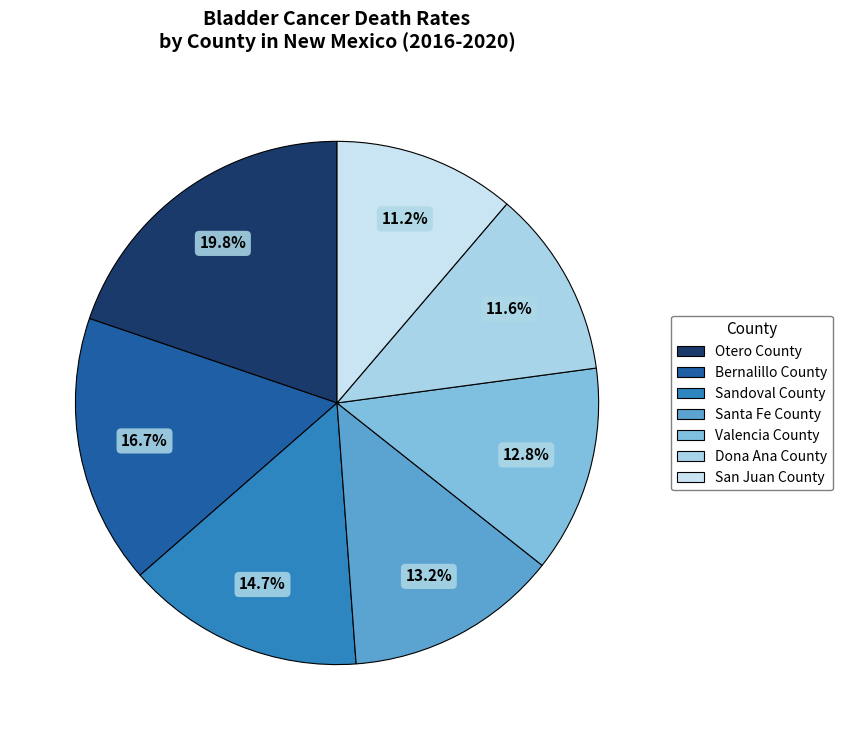

Approximately how many times larger is the value at Valencia County compared to Bernalillo County?

0.8